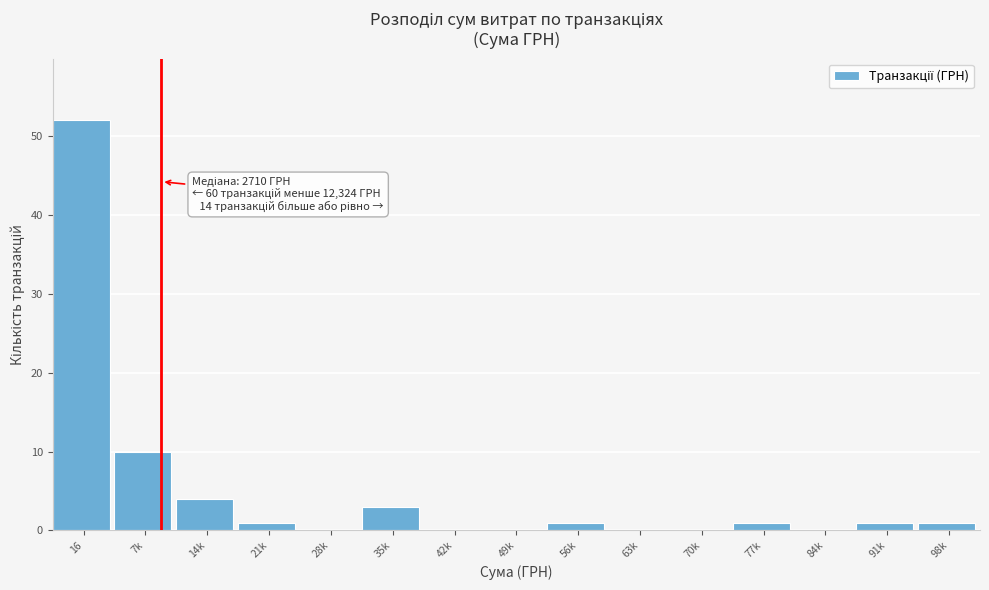

Reading left to right, extract all data points from this chart.

16=52	7k=10	14k=4	21k=1	28k=0	35k=3	42k=0	49k=0	56k=1	63k=0	70k=0	77k=1	84k=0	91k=1	98k=1